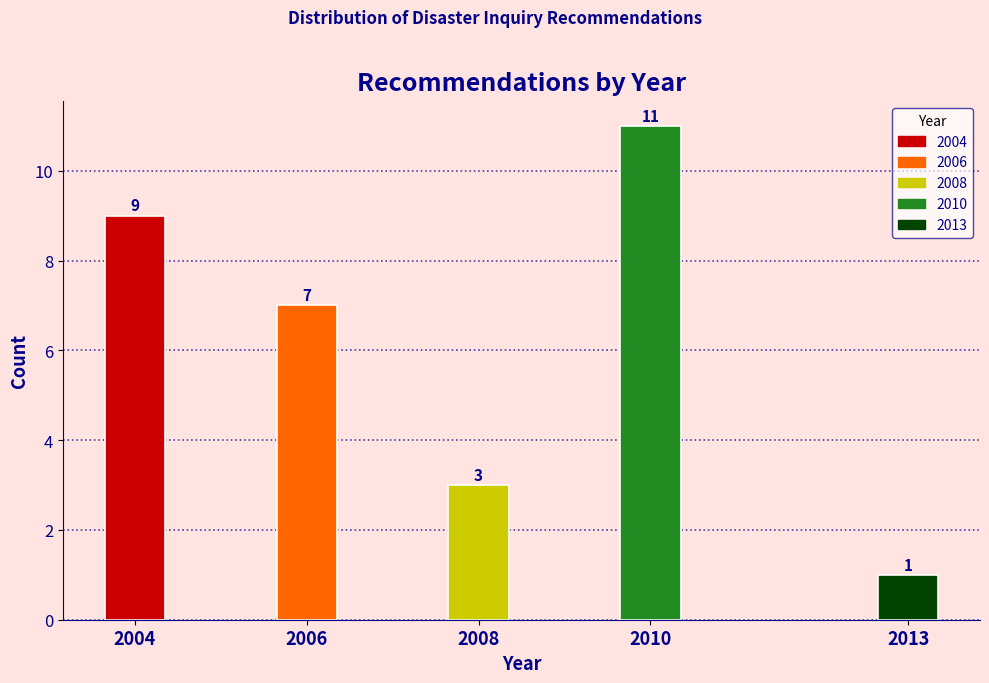

Reading left to right, list all the values displayed in this chart.

2004=9	2006=7	2008=3	2010=11	2013=1